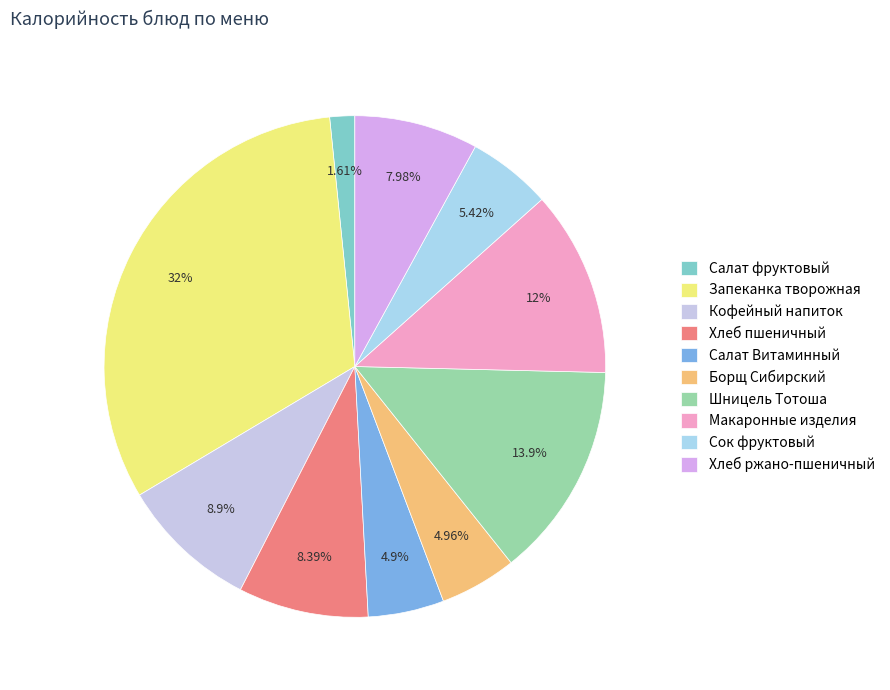

What is the change in value from Салат Витаминный to Макаронные изделия?

+112.6